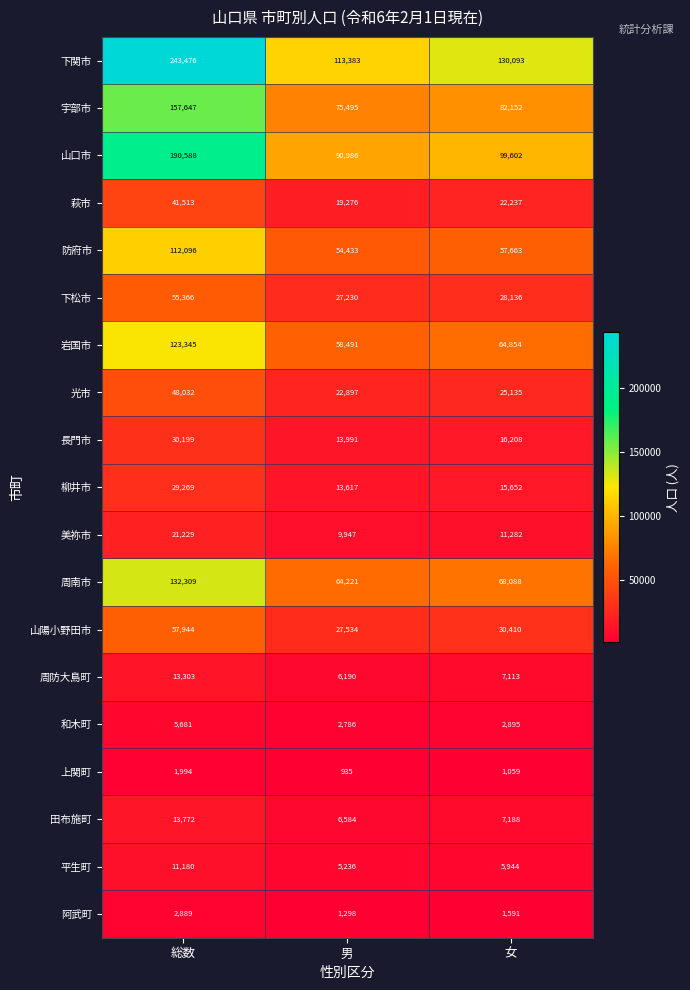

Rank the categories by 光市 value from lowest to highest.

男, 女, 総数